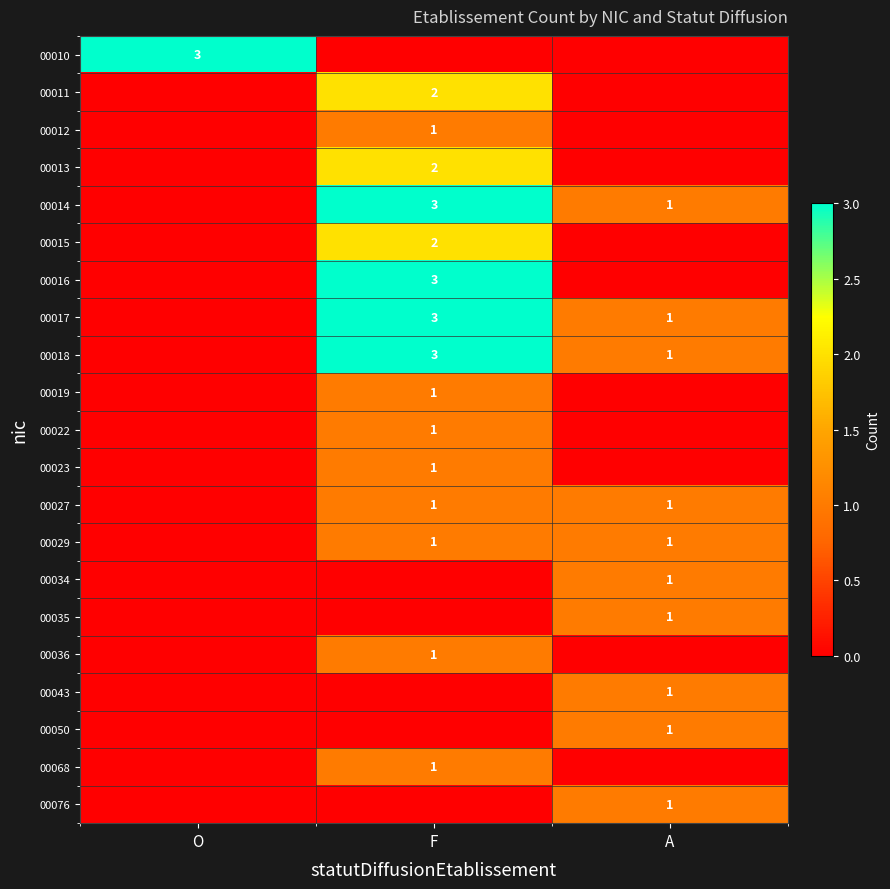

Is it true that 00029 equals 2 at A?

False